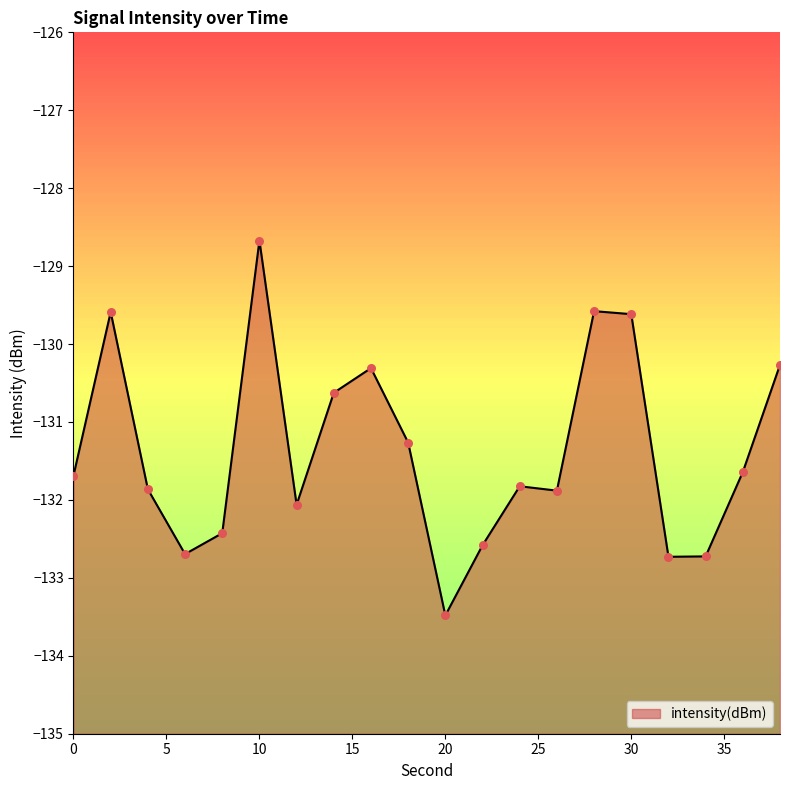

What is the change in value from 10 to 36?

-3.0